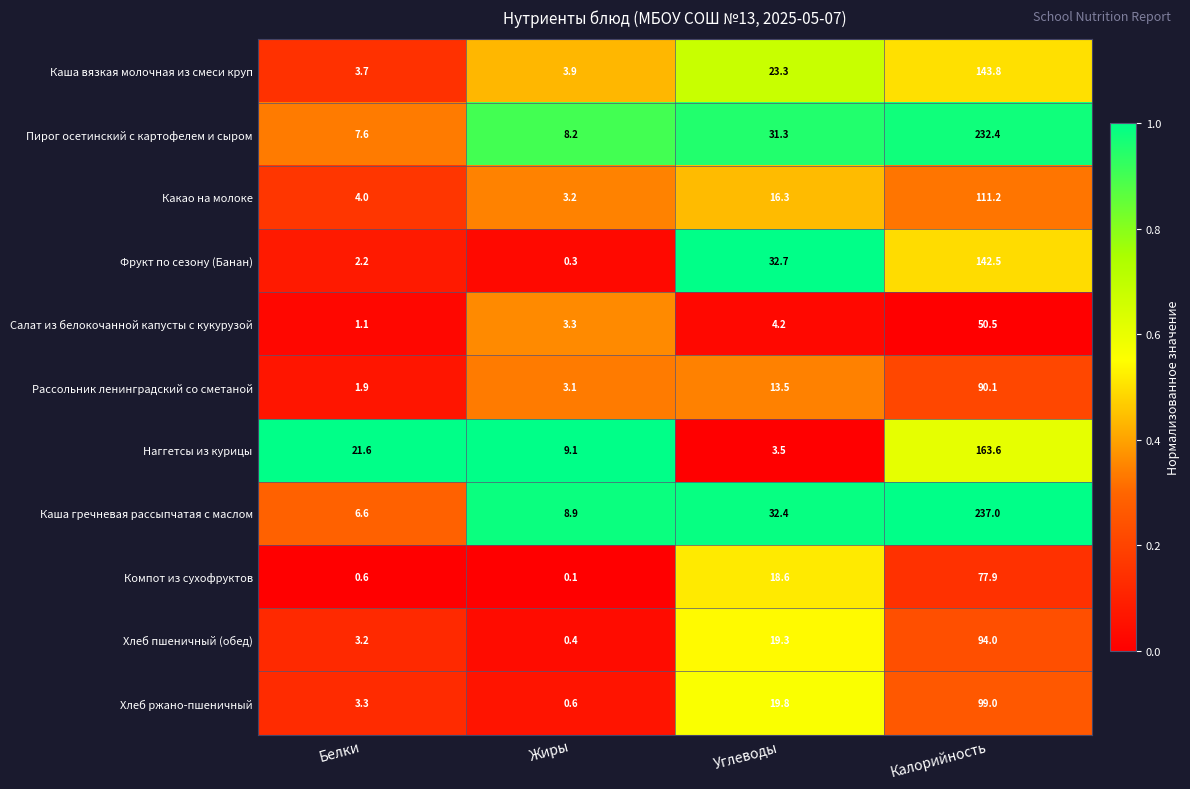

Which label corresponds to the smallest value in the chart?

Жиры